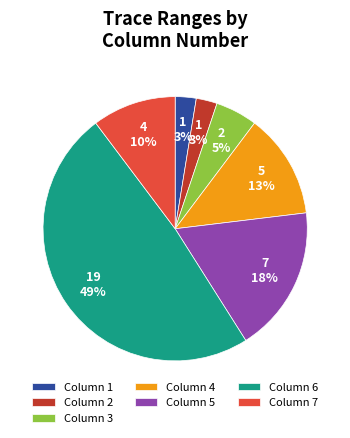

Is the sum of Column 1 and Column 4 greater than half?

No